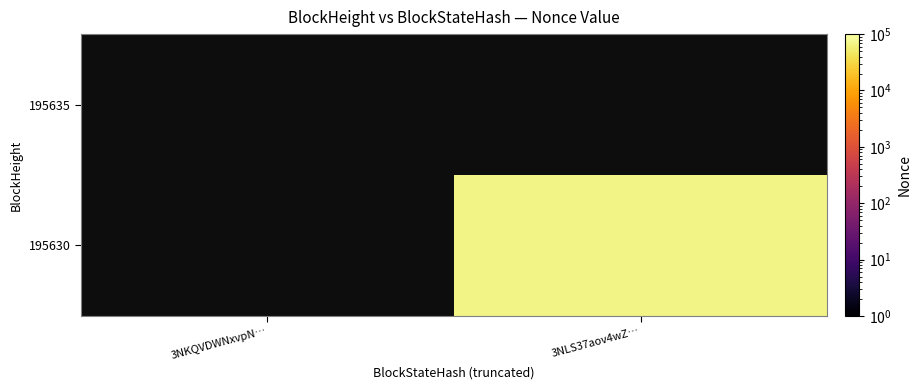

Reading left to right, what are all the values shown in this chart?

195635: 3NKQVDWNxvpN…=0	3NLS37aov4wZ…=0
195630: 3NKQVDWNxvpN…=0	3NLS37aov4wZ…=67117